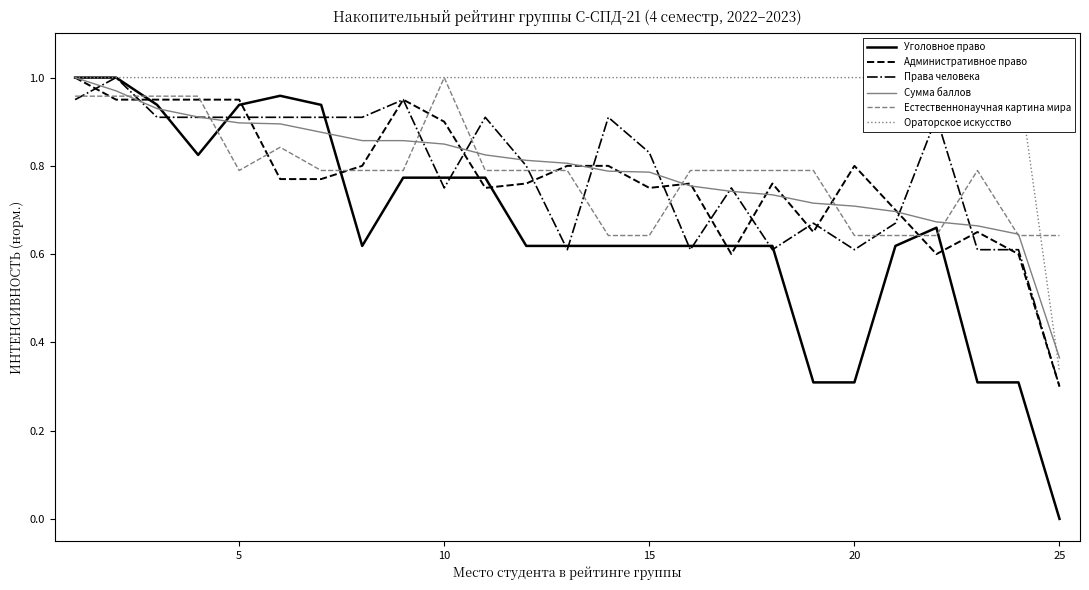

Where is Сумма баллов nearest to the value 0?

25